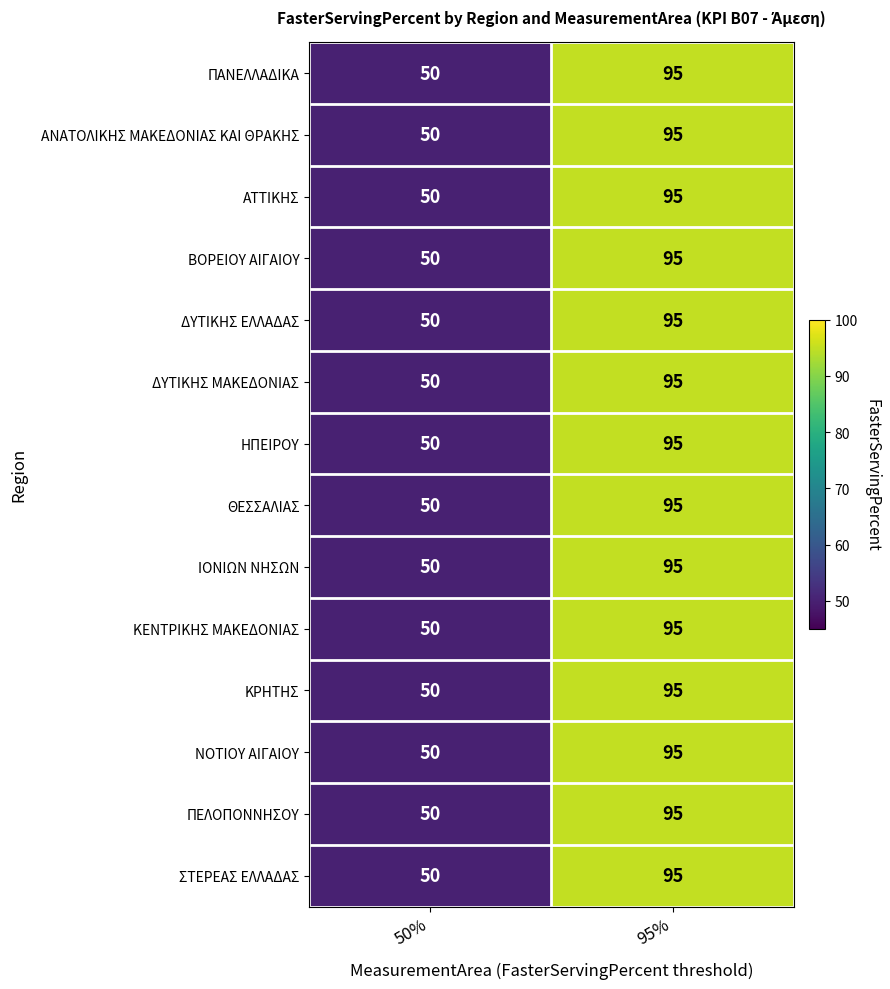

What is the difference between the ΚΡΗΤΗΣ values at 50% and 95%?

45